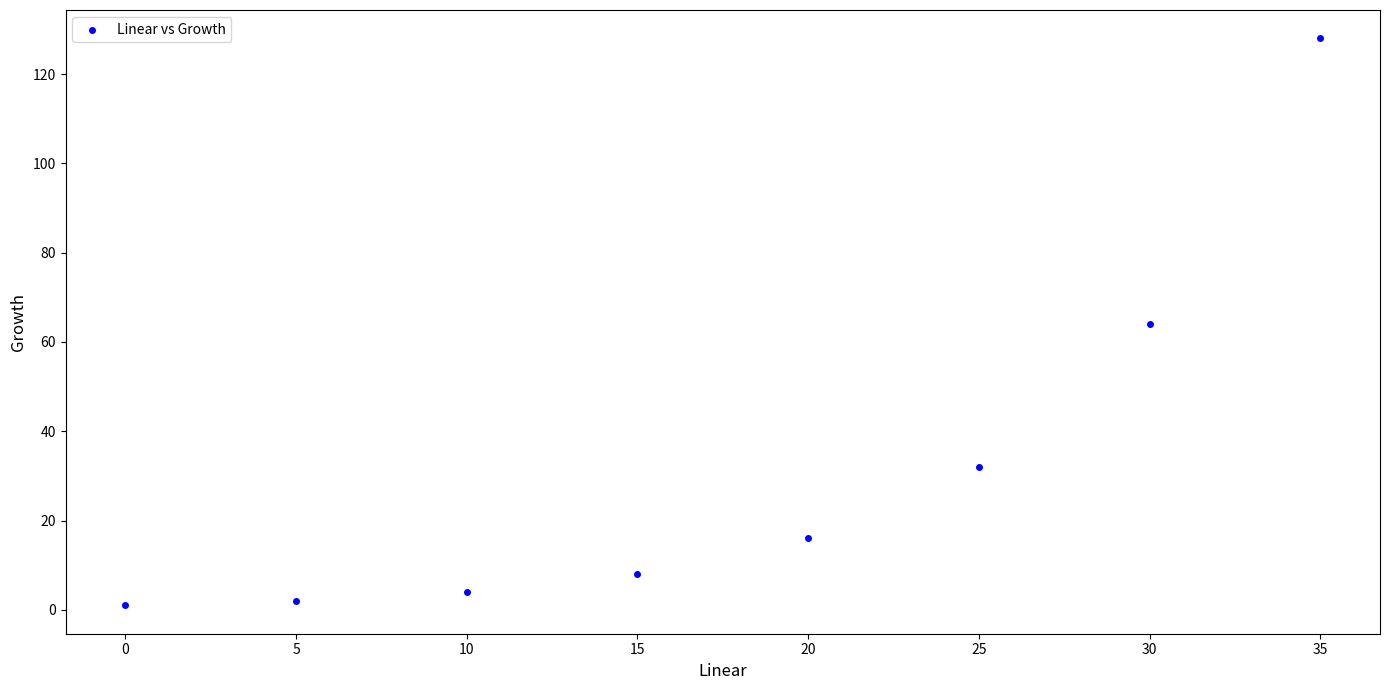

What is the average Y value?

32